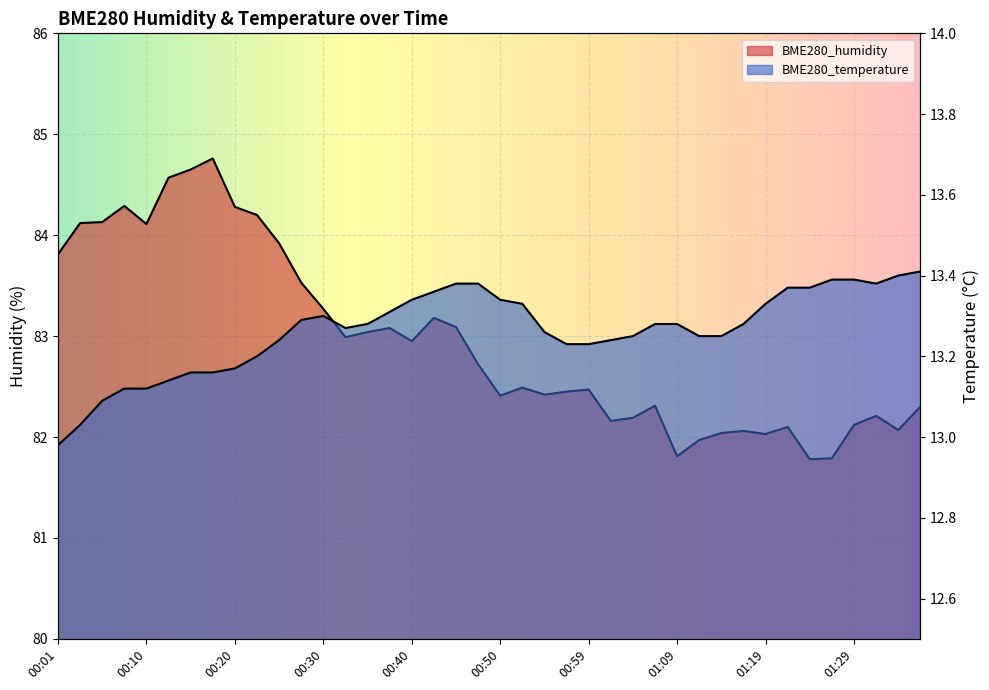

What are all the series names shown in the legend?

BME280_humidity, BME280_temperature